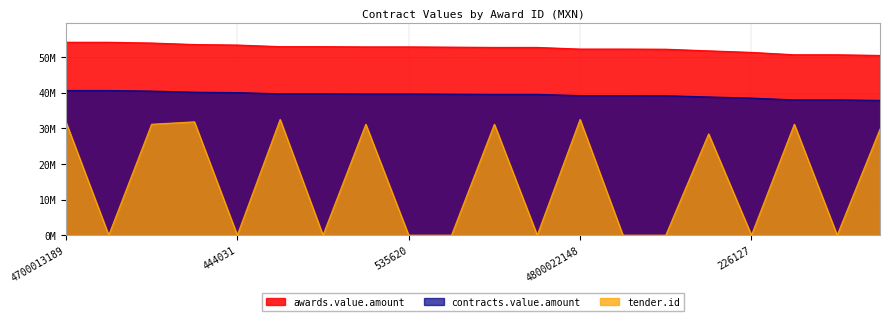

What is the total value across all series at 4600005085?

123764830.0